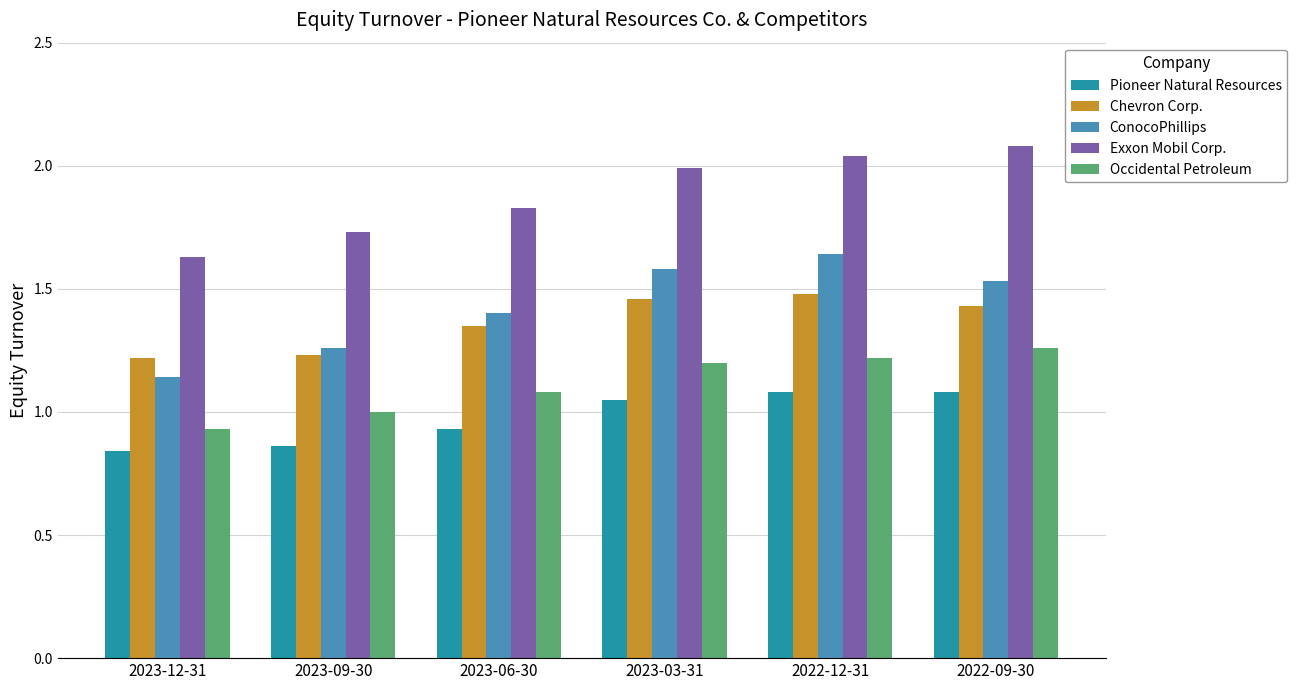

The Chevron Corp. series shows 0.8 at 2022-12-31. True or false?

False